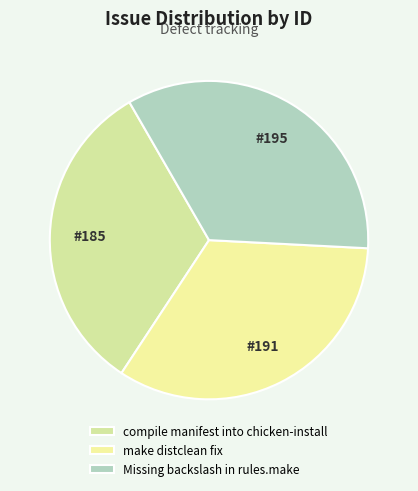

To the nearest percent, what percentage of the pie is Missing backslash in rules.make?

34%